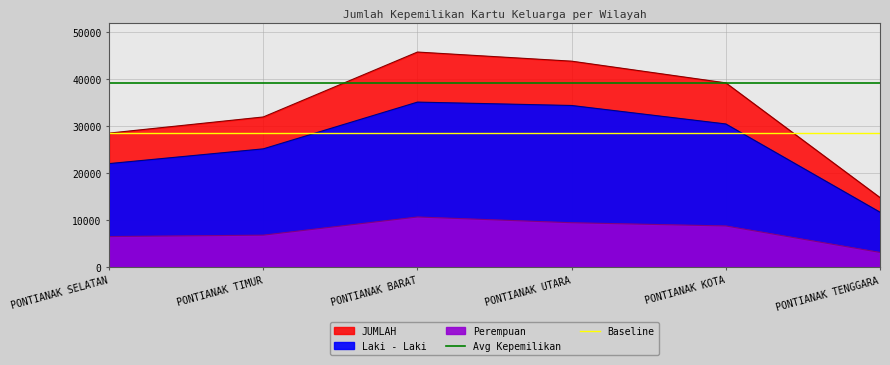

What is the label of the 1st point from the left?

PONTIANAK SELATAN